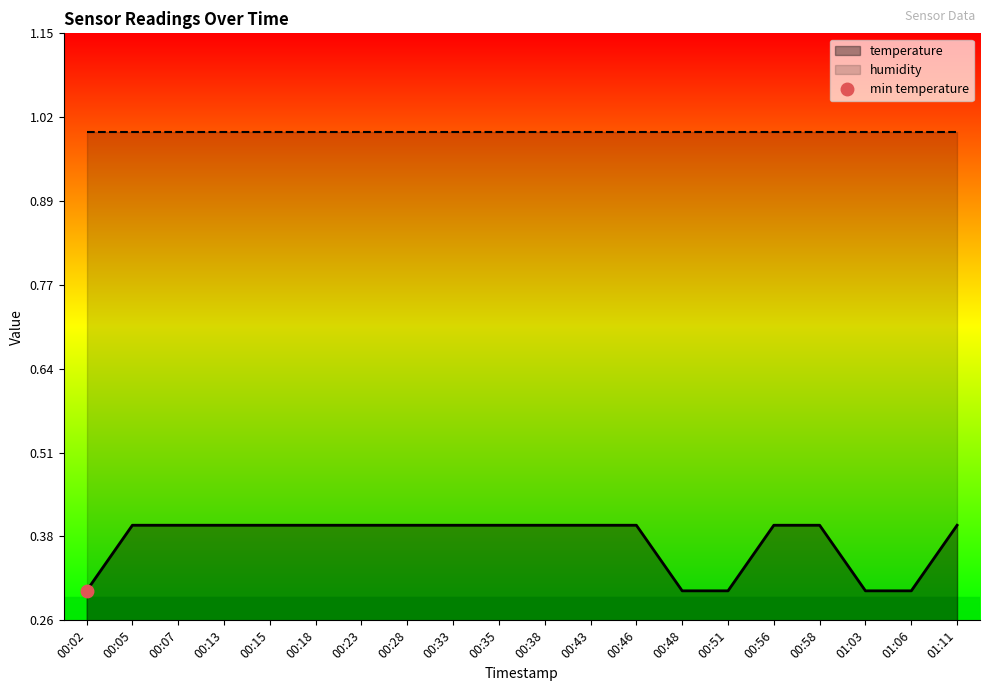

The value of temperature at 01:06 is 0.2. True or false?

False